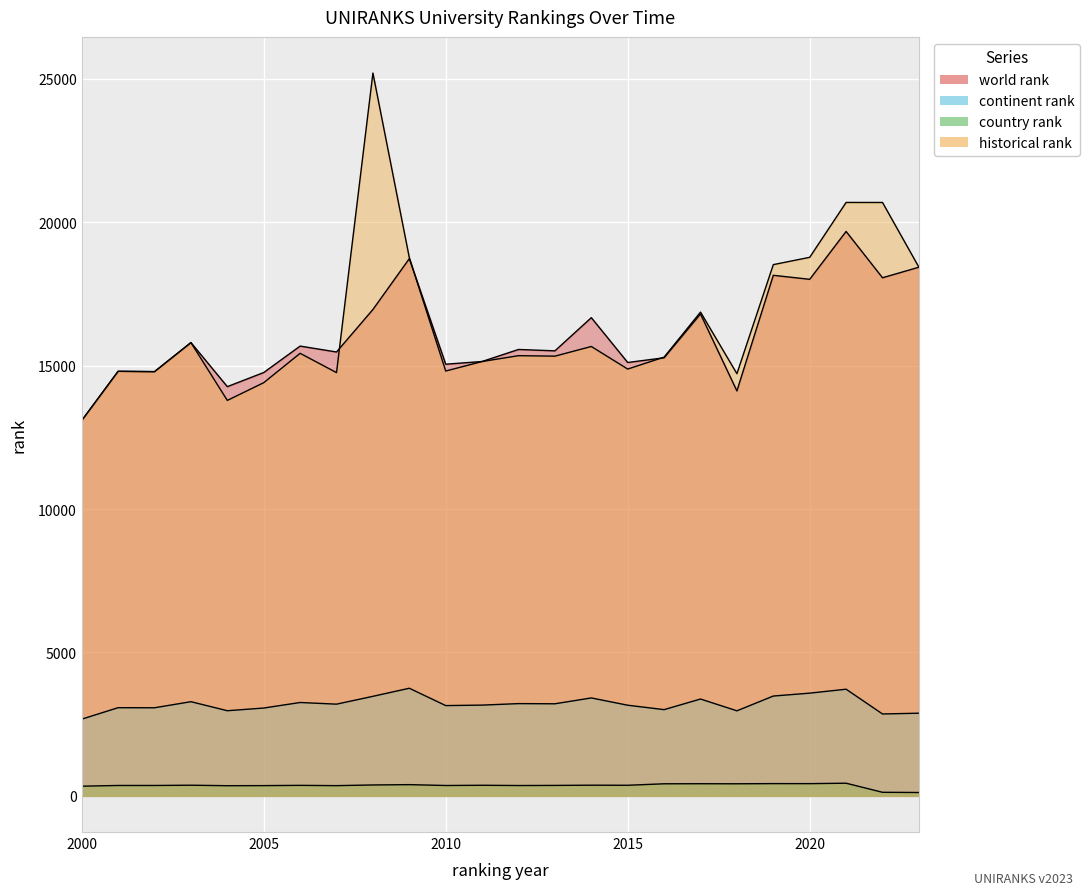

True or false: country rank has a value of 485 at 2015.

False